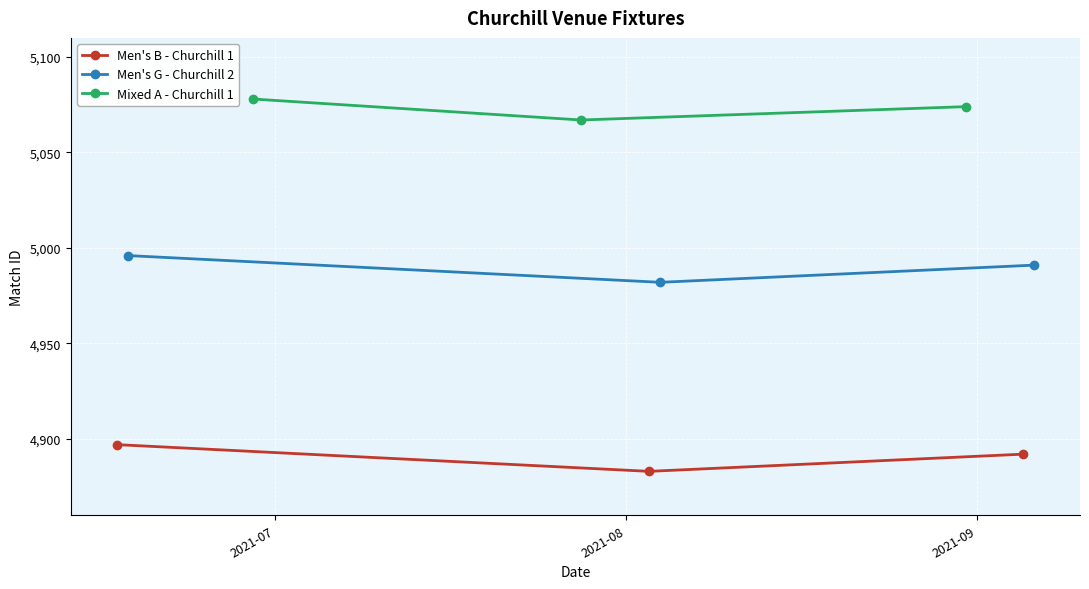

What is the maximum value for Men's B - Churchill 1?

4897